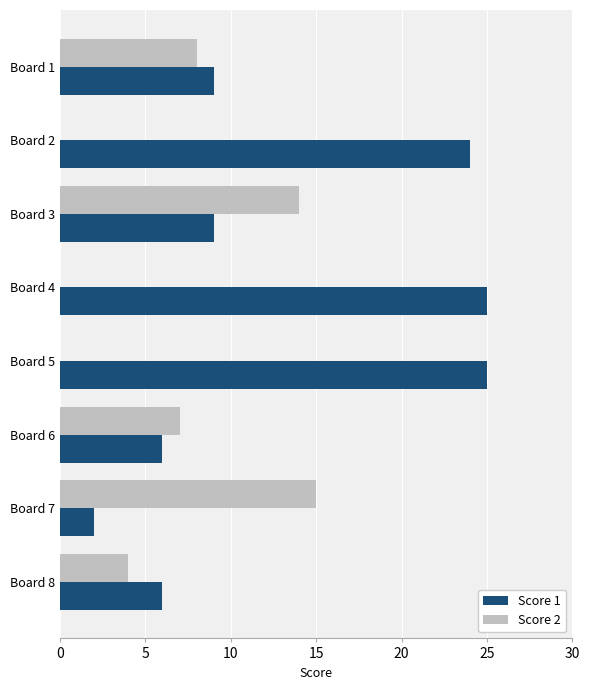

Between Board 3 and Board 7, which series saw the biggest shift?

Score 1